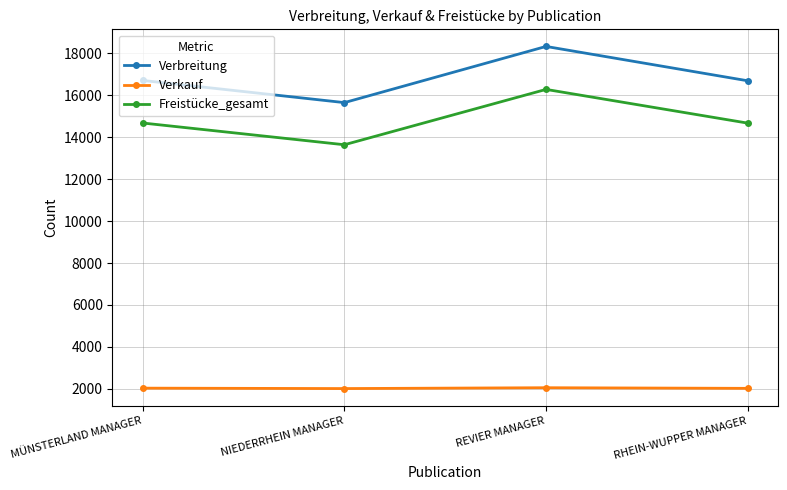

Rank the series at NIEDERRHEIN MANAGER from highest to lowest value.

Verbreitung, Freistücke_gesamt, Verkauf